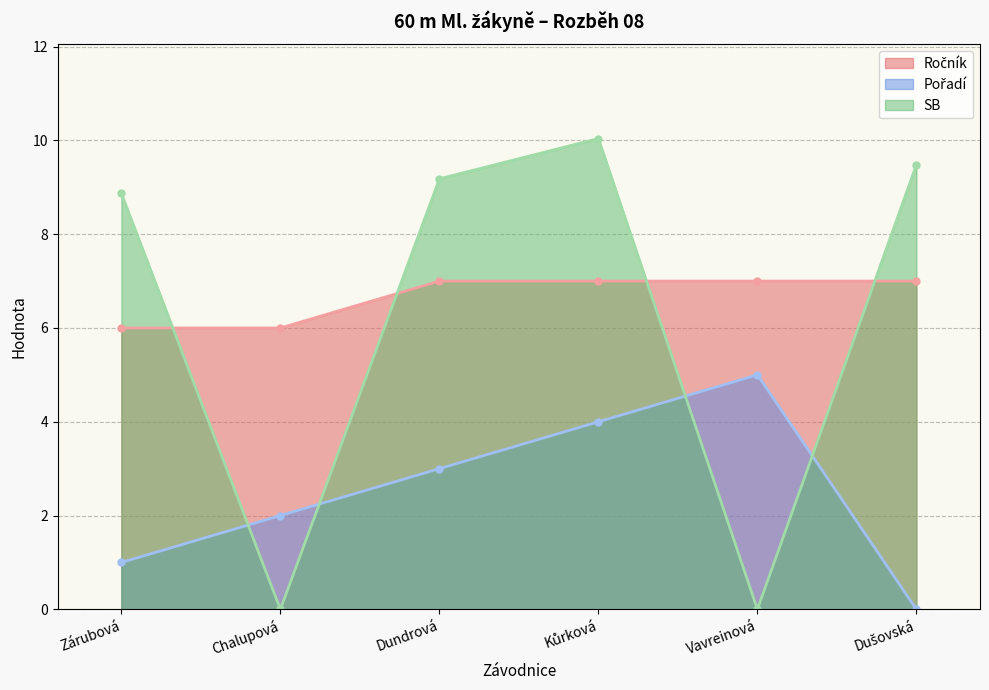

Which series has the widest spread of values?

SB (line)